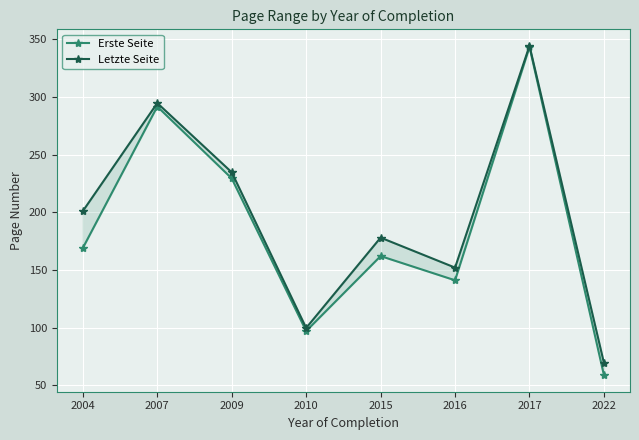

Where is Erste Seite nearest to the value 201?

2009